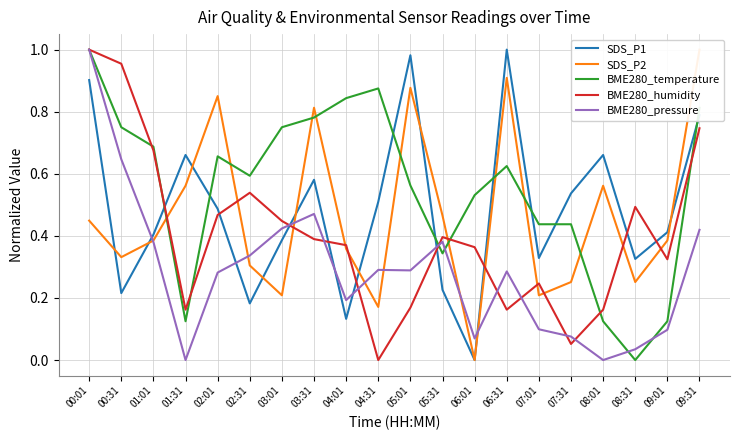

Reading left to right, what are all the values shown in this chart?

SDS_P1: 0.9	0.2	0.4	0.7	0.5	0.2	0.4	0.6	0.1	0.5	1.0	0.2	0.0	1.0	0.3	0.5	0.7	0.3	0.4	0.8
SDS_P2: 0.4	0.3	0.4	0.6	0.9	0.3	0.2	0.8	0.4	0.2	0.9	0.5	0.0	0.9	0.2	0.3	0.6	0.3	0.4	1.0
BME280_temperature: 1.0	0.7	0.7	0.1	0.7	0.6	0.7	0.8	0.8	0.9	0.6	0.3	0.5	0.6	0.4	0.4	0.1	0.0	0.1	0.8
BME280_humidity: 1.0	1.0	0.7	0.2	0.5	0.5	0.4	0.4	0.4	0.0	0.2	0.4	0.4	0.2	0.2	0.1	0.2	0.5	0.3	0.7
BME280_pressure: 1.0	0.6	0.4	0.0	0.3	0.3	0.4	0.5	0.2	0.3	0.3	0.4	0.1	0.3	0.1	0.1	0.0	0.0	0.1	0.4